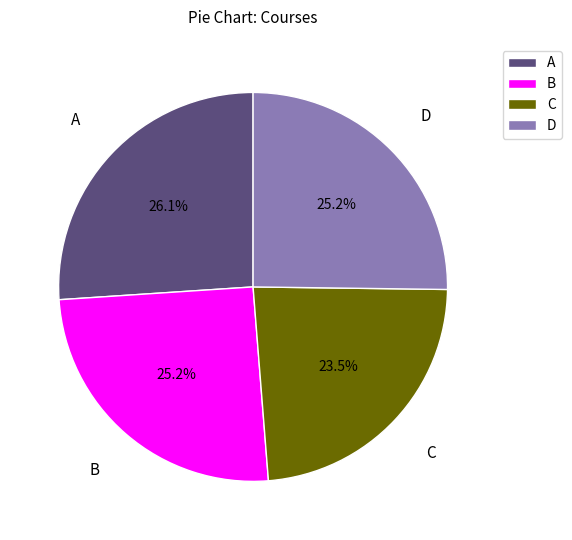

Which has a higher value, A or D?

A